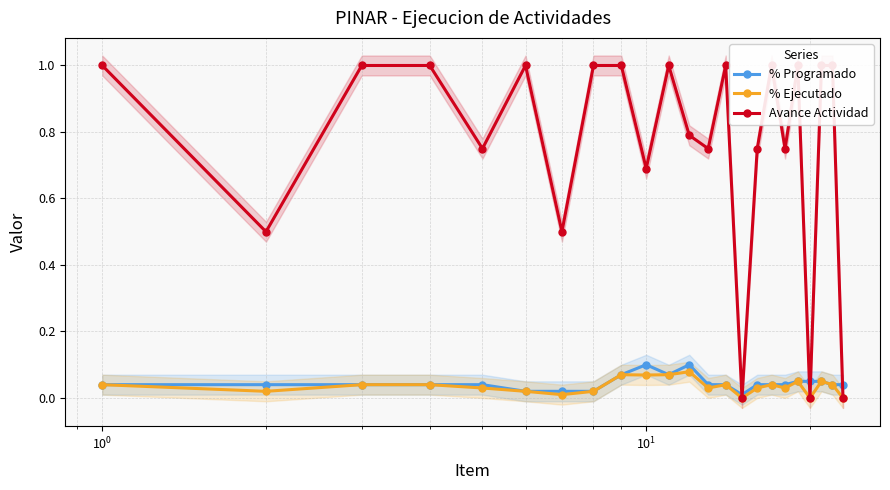

True or false: % Programado has more than 0 points higher than both neighbors.

True